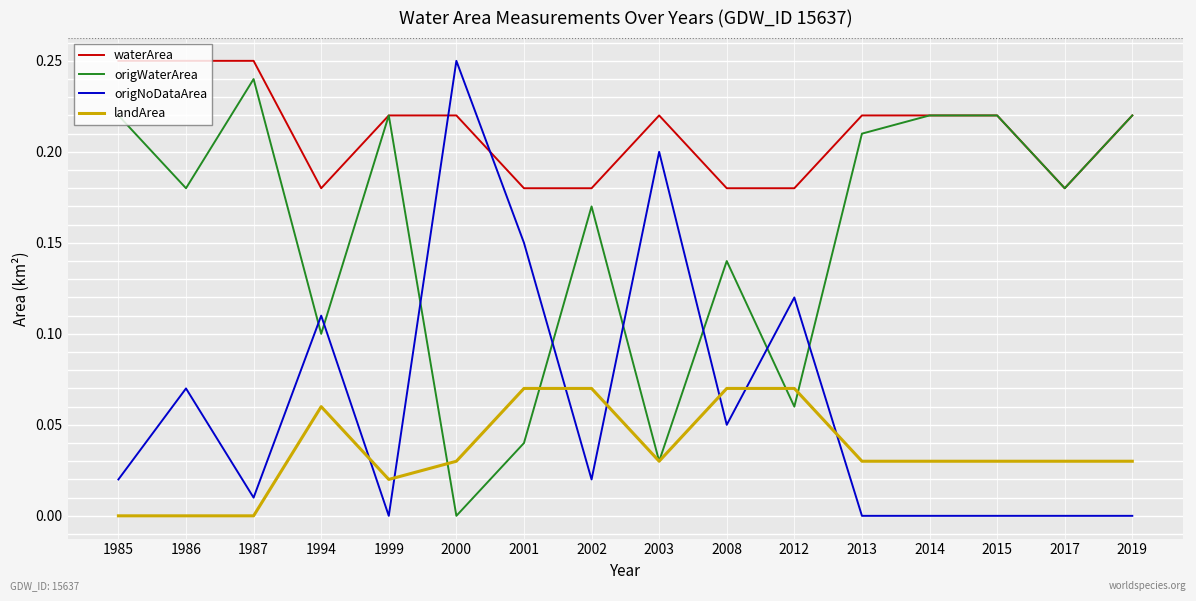

Rank the series by their average value, from lowest to highest.

landArea, origNoDataArea, origWaterArea, waterArea